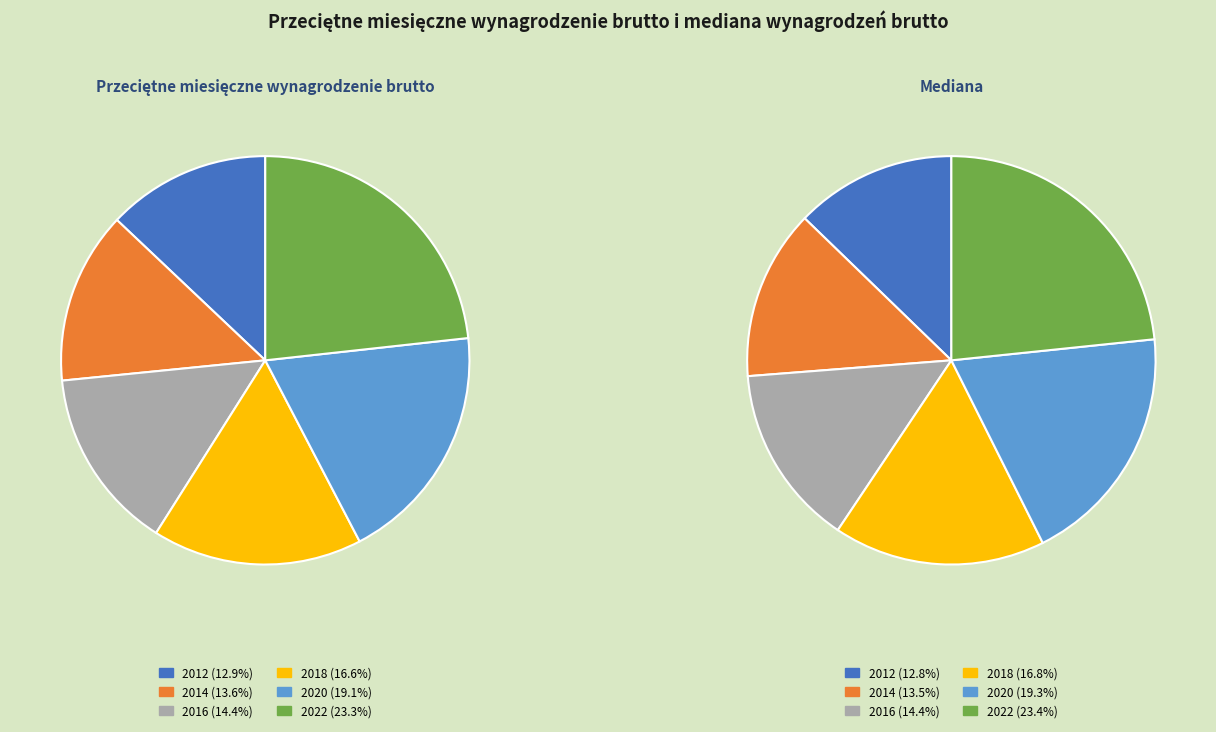

Is it true that 2014 is 24% of the pie?

False